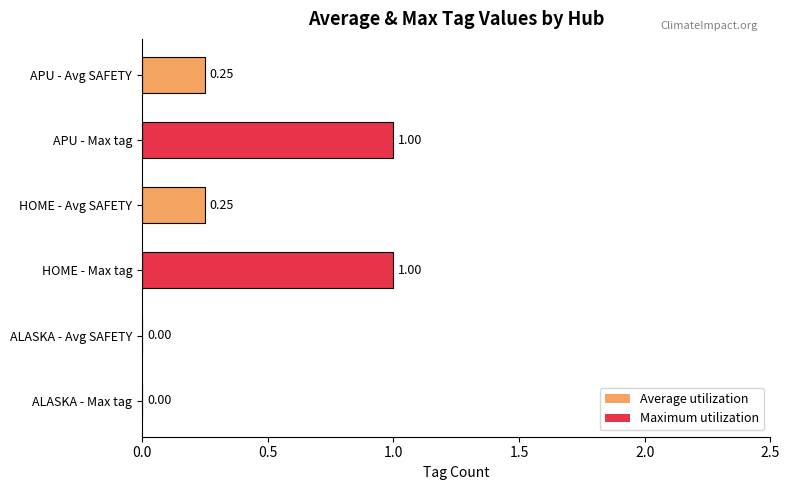

Which has a higher value, HOME - Avg SAFETY or ALASKA - Avg SAFETY?

HOME - Avg SAFETY